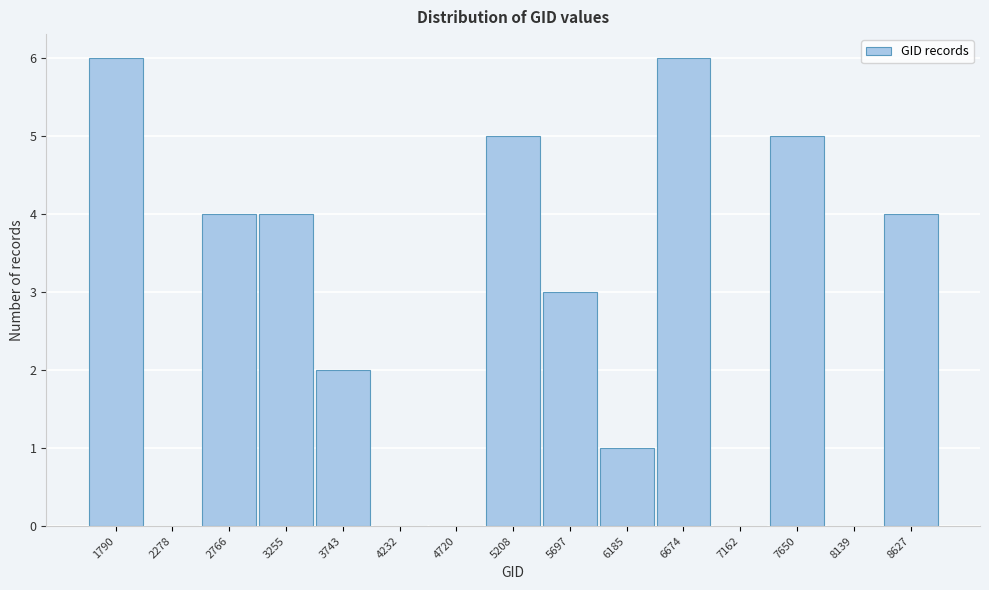

Reading right to left, extract all data points from this chart.

8627=4	8139=0	7650=5	7162=0	6674=6	6185=1	5697=3	5208=5	4720=0	4232=0	3743=2	3255=4	2766=4	2278=0	1790=6